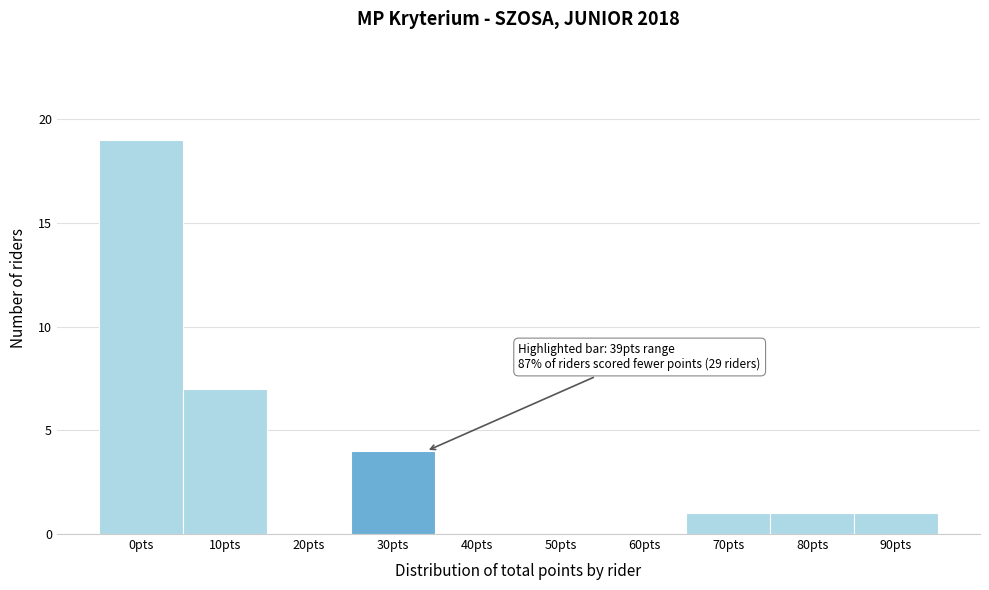

Reading left to right, what are all the values shown in this chart?

0pts=19	10pts=7	20pts=0	30pts=4	40pts=0	50pts=0	60pts=0	70pts=1	80pts=1	90pts=1